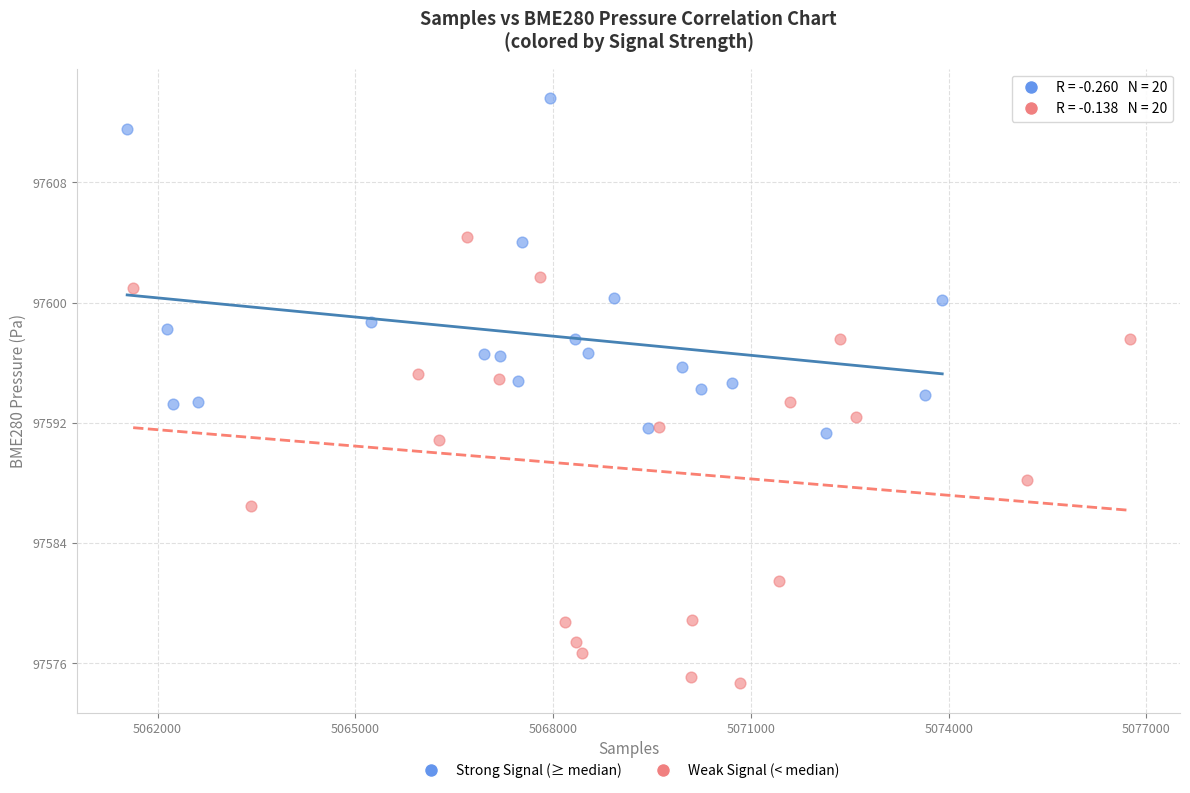

Which series contains the lowest Y value?

Weak Signal (< median)